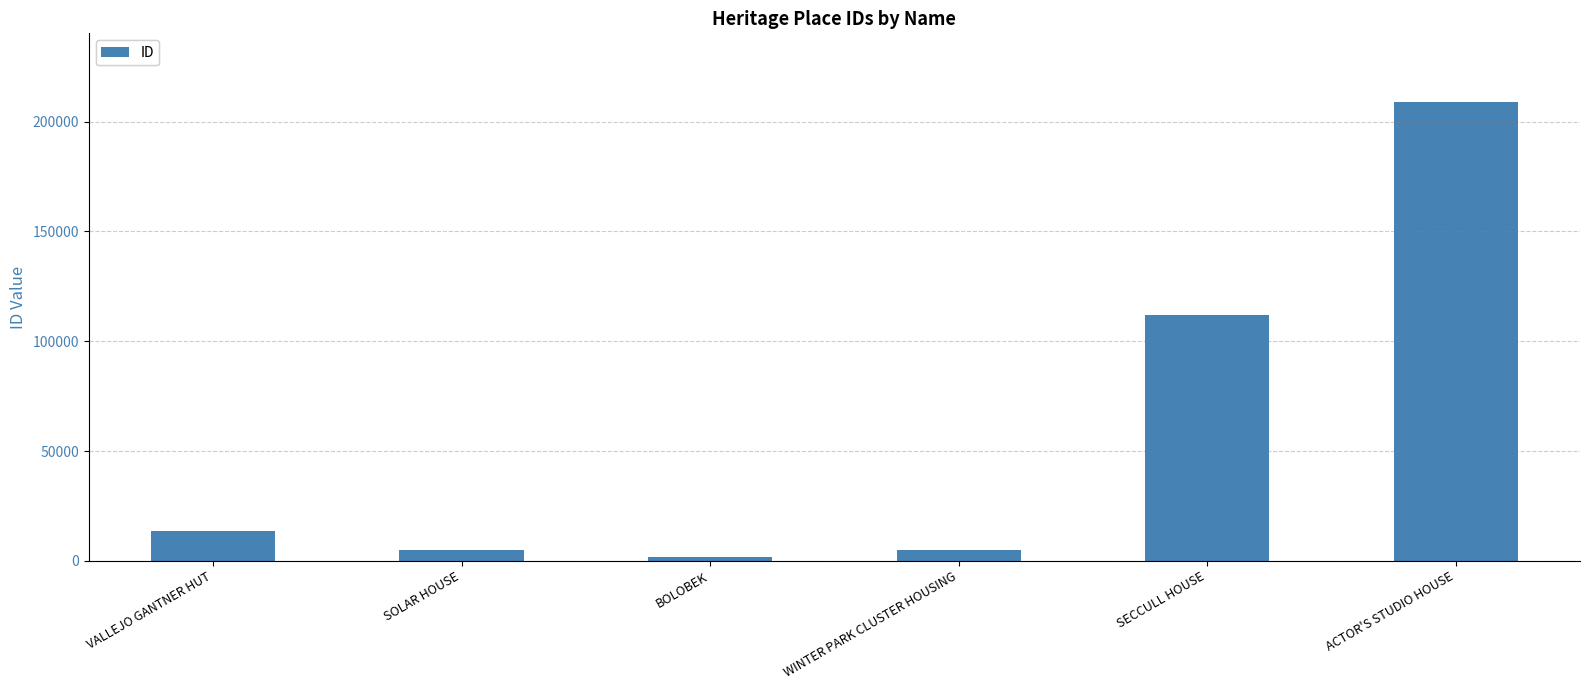

What is the label of the 4th bar from the right?

BOLOBEK